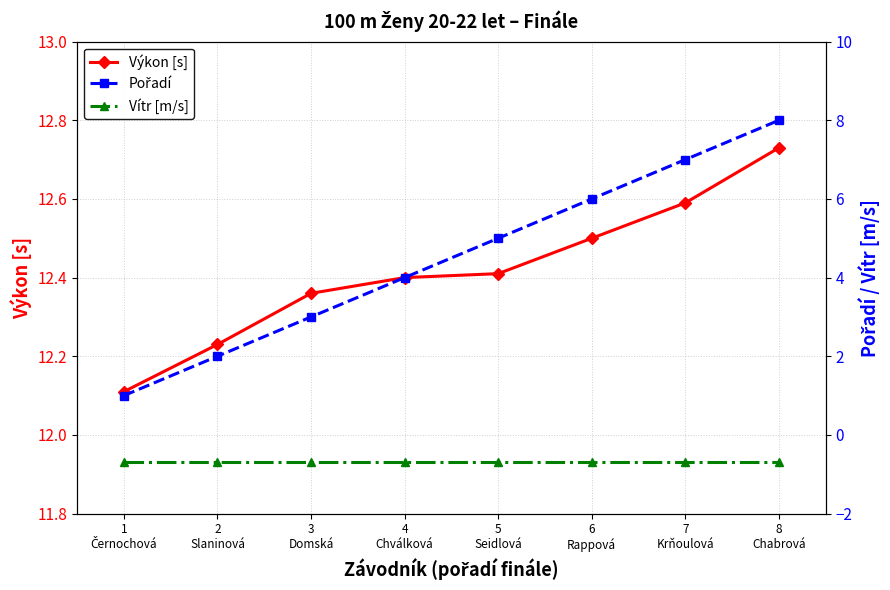

What is the approximate value of Vítr [m/s] at 5
Seidlová?

-0.7